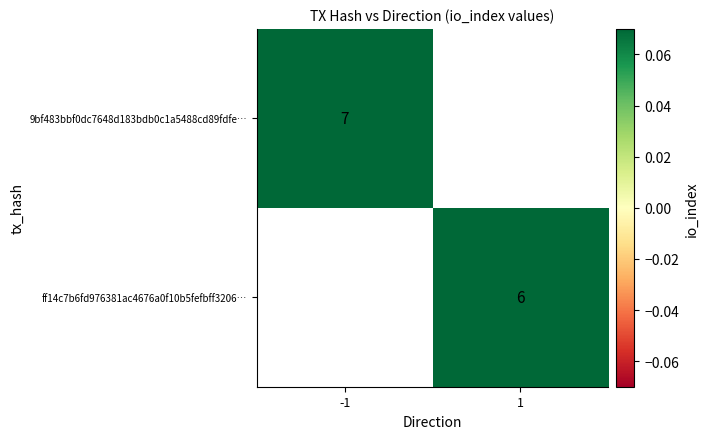

The value of 9bf483bbf0dc7648d183bdb0c1a5488cd89fdfe… at -1 is 7. True or false?

True